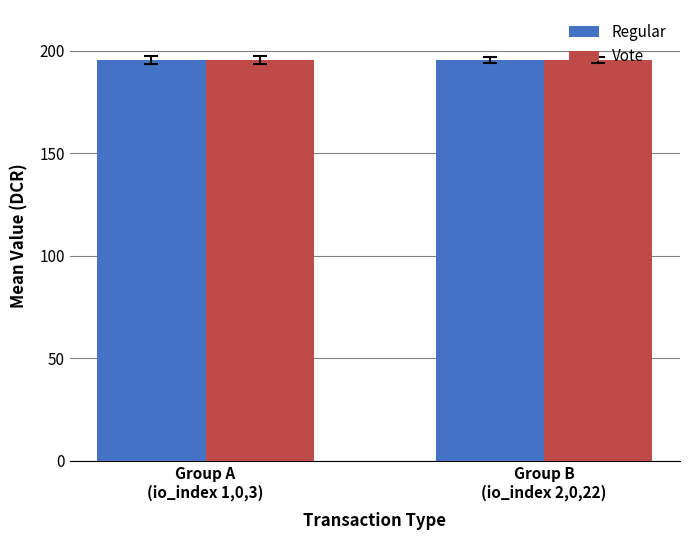

What is the sum of all Vote values?

391.3